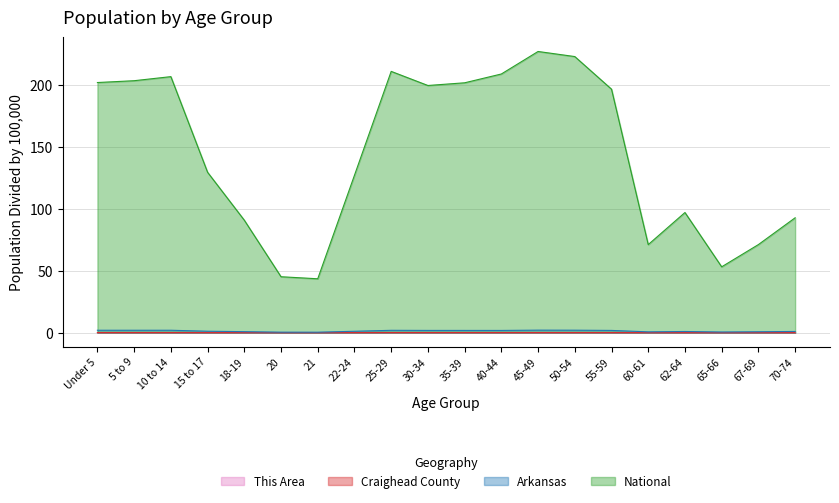

At how many categories does at least one series exceed 3?

20